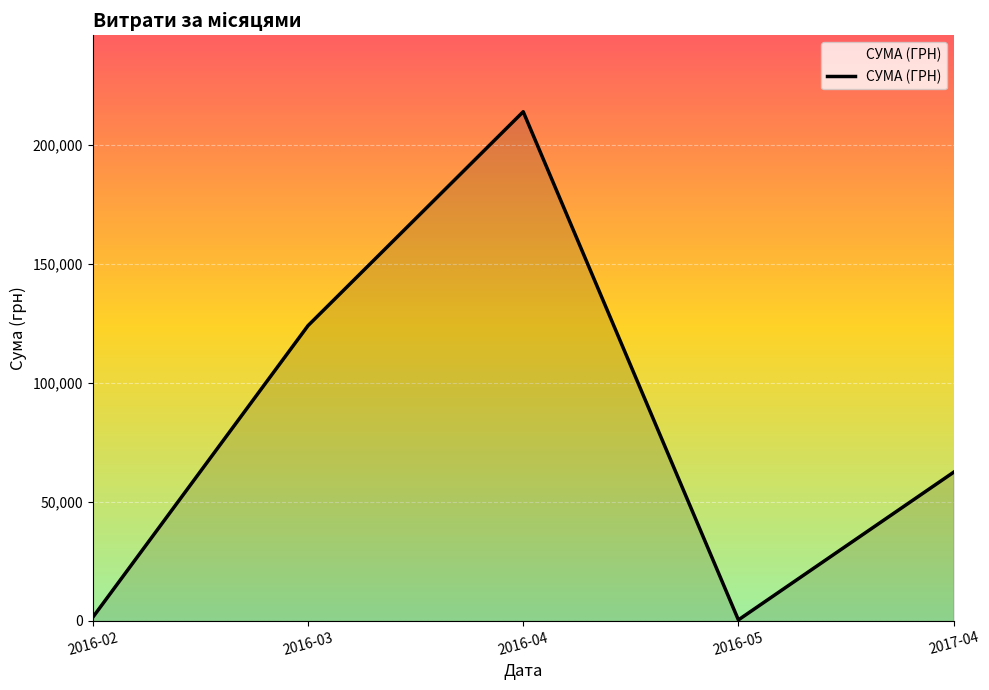

What is the change in value from 2016-04 to 2017-04?

-151576.0